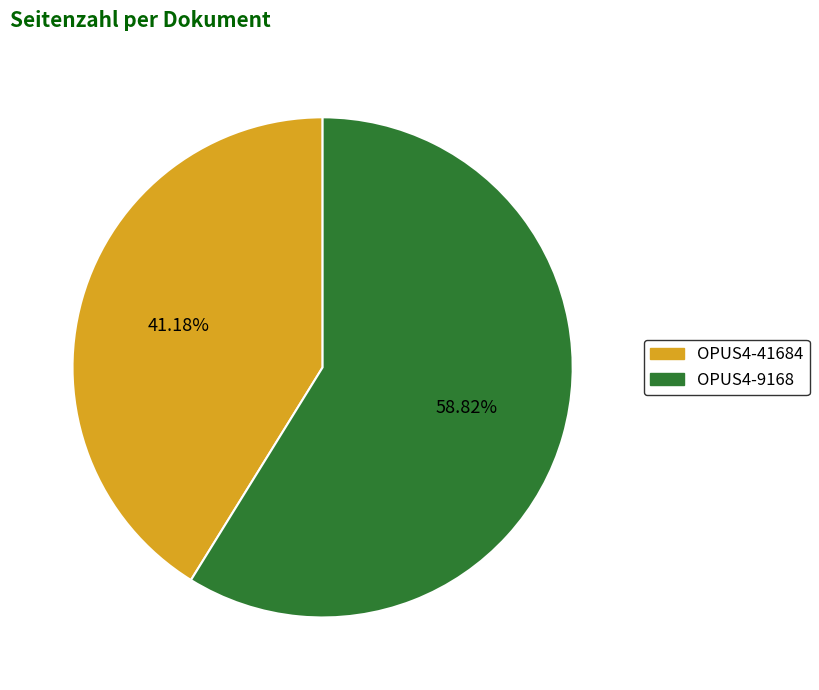

Count the number of slices in the pie.

2